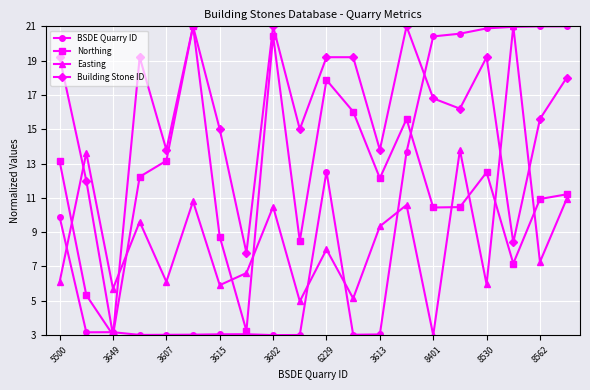

Which series has the largest total across all categories?

Building Stone ID